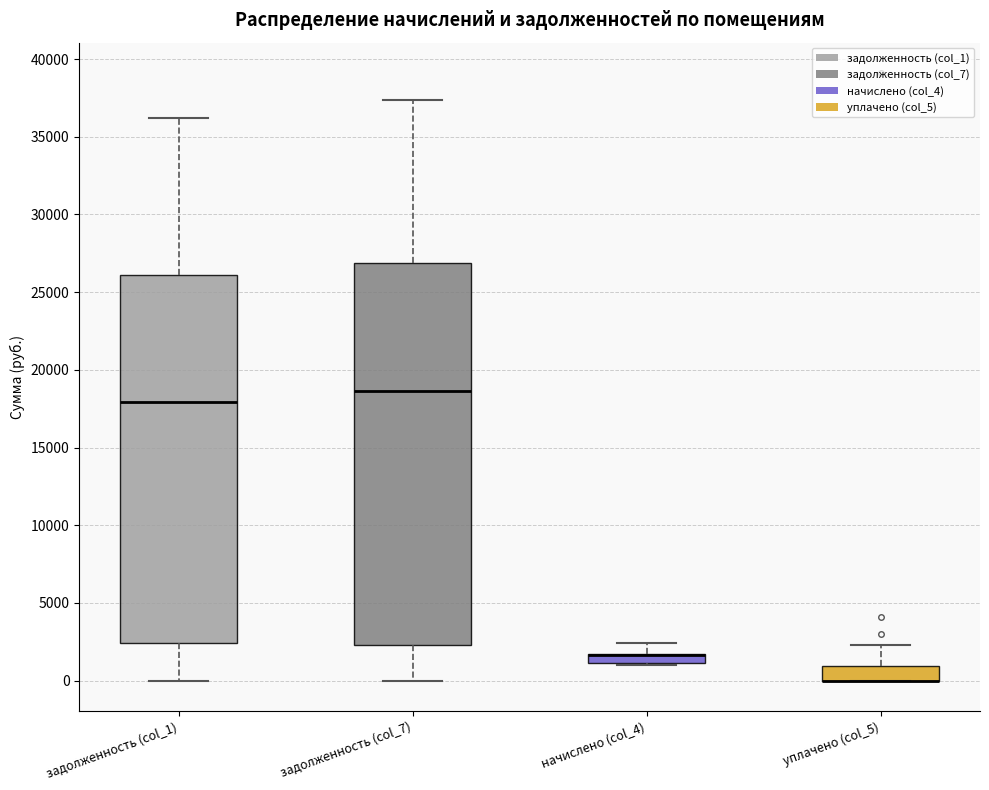

Which box is the tallest, from its lower edge to its upper edge?

задолженность (col_7)